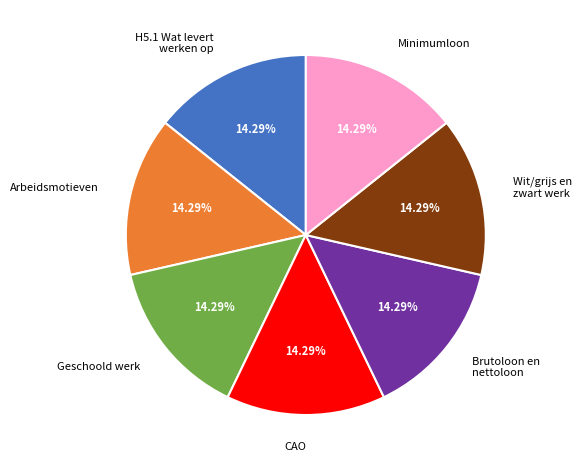

Approximately how many times larger is the value at H5.1 Wat levert werken op compared to Geschoold werk?

1.0